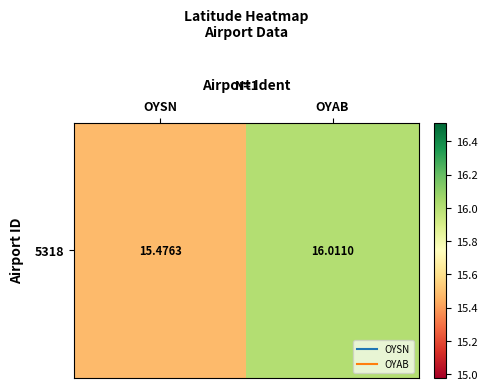

At which label does the data first exceed 16?

OYAB